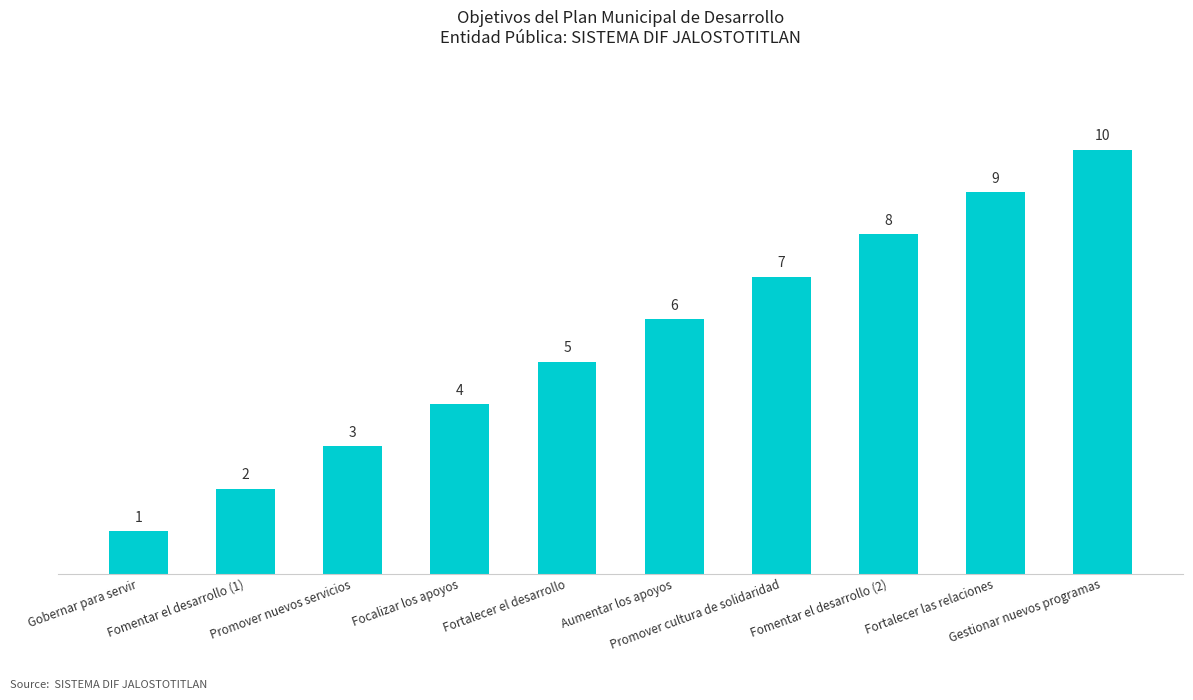

The value at Fortalecer el desarrollo is 9. True or false?

False